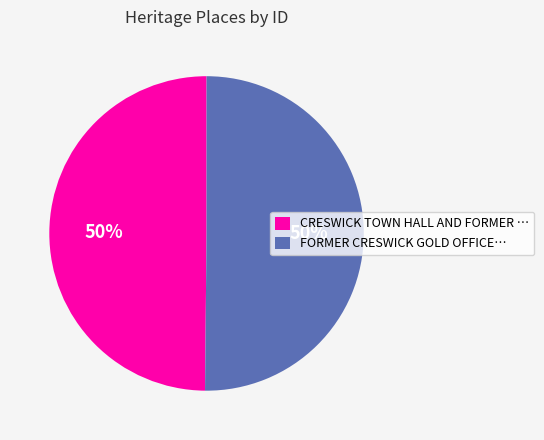

What percentage is the FORMER CRESWICK GOLD OFFICE… slice, to the nearest percent?

50%